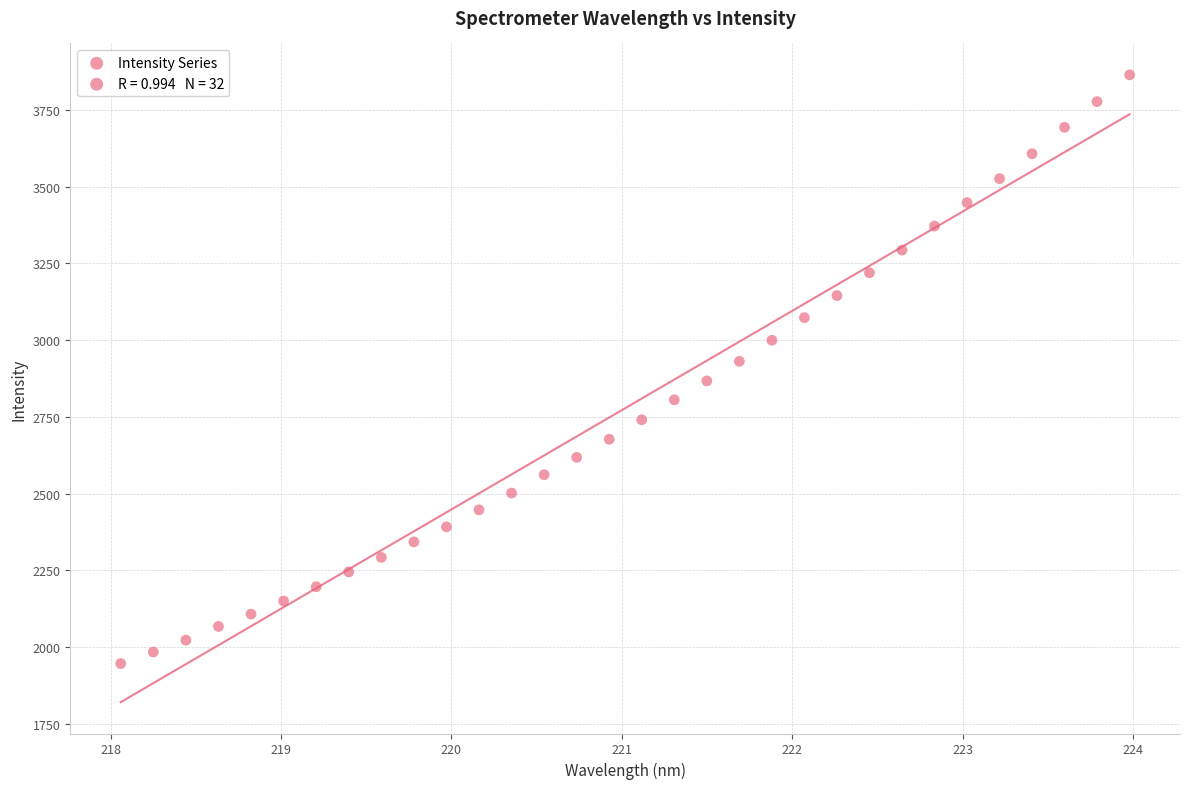

What is the range of X values (max minus min)?

5.9